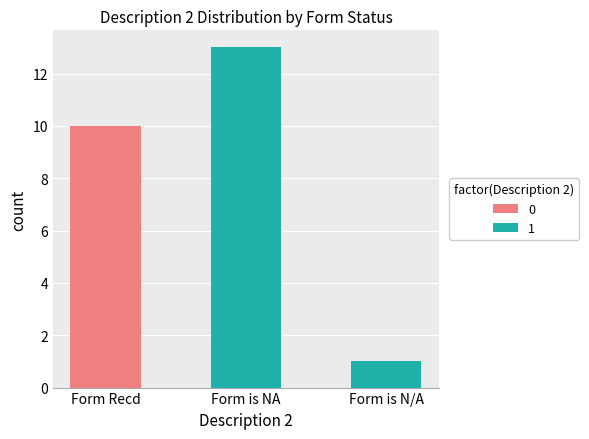

True or false: 0 has a value of -4 at Form is NA.

False